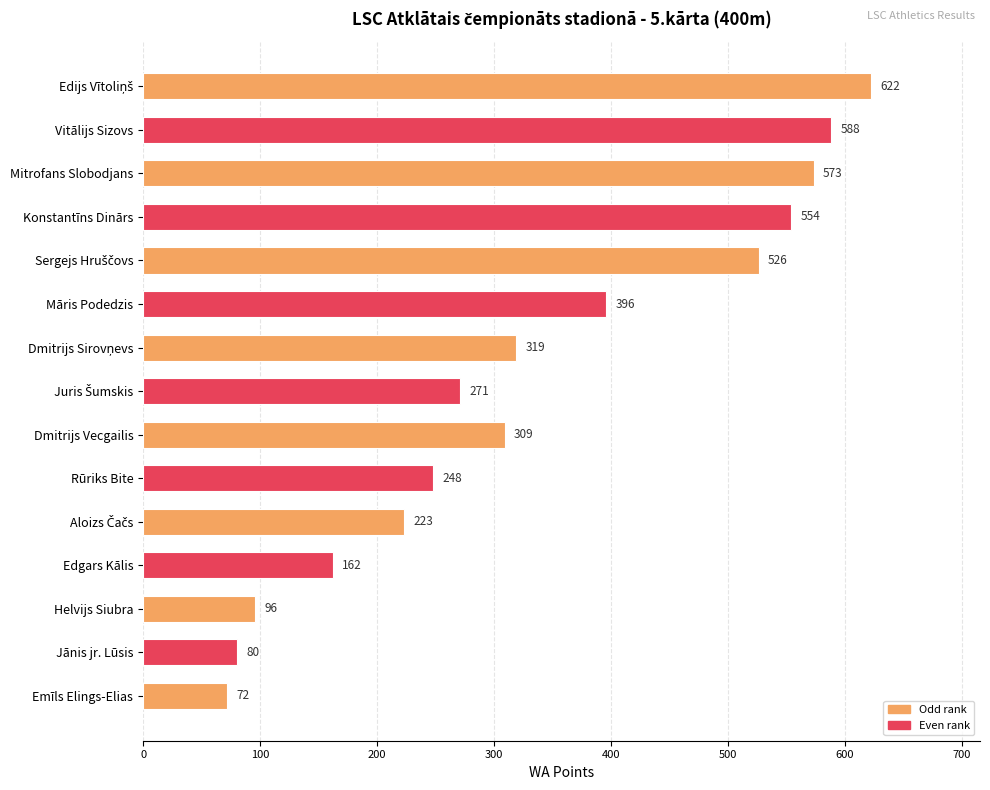

What is the label of the 4th bar from the top?

Konstantīns Dinārs